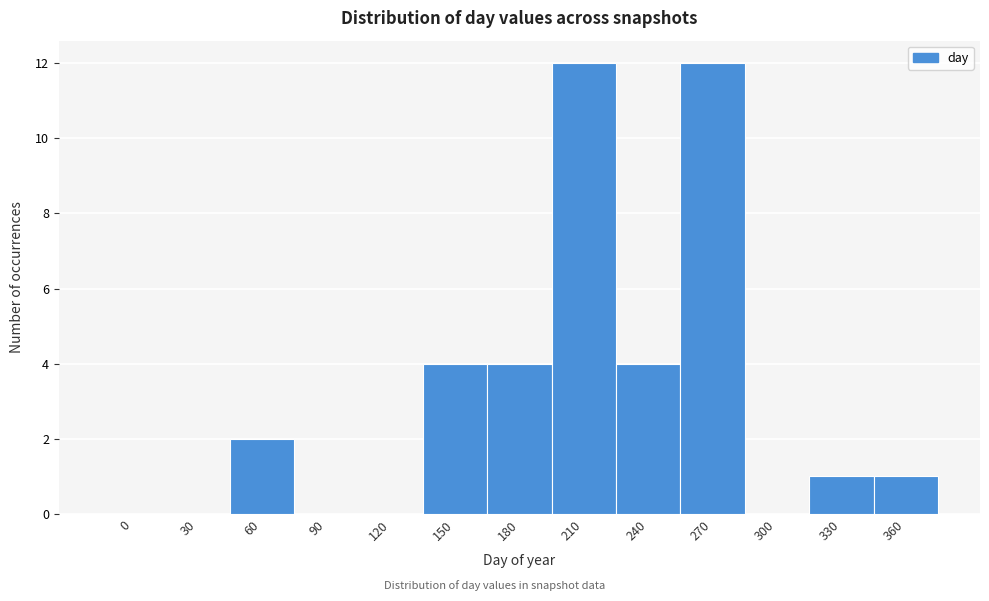

Reading right to left, transcribe all the data shown in this chart.

360=1	330=1	300=0	270=12	240=4	210=12	180=4	150=4	120=0	90=0	60=2	30=0	0=0